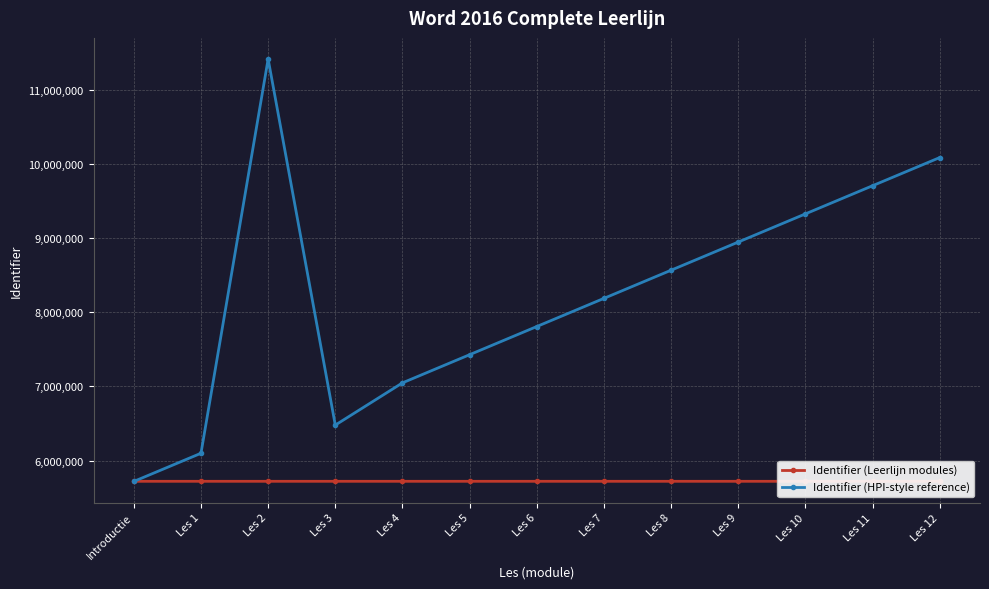

What is the label of the 11th point from the right?

Les 2